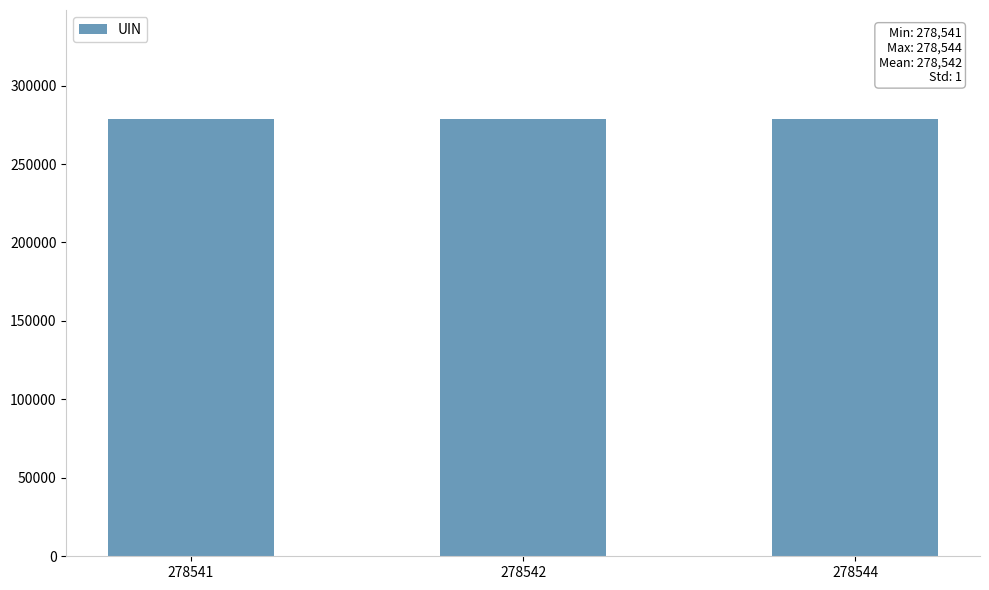

The chart shows a value of 462927 at 278542. True or false?

False